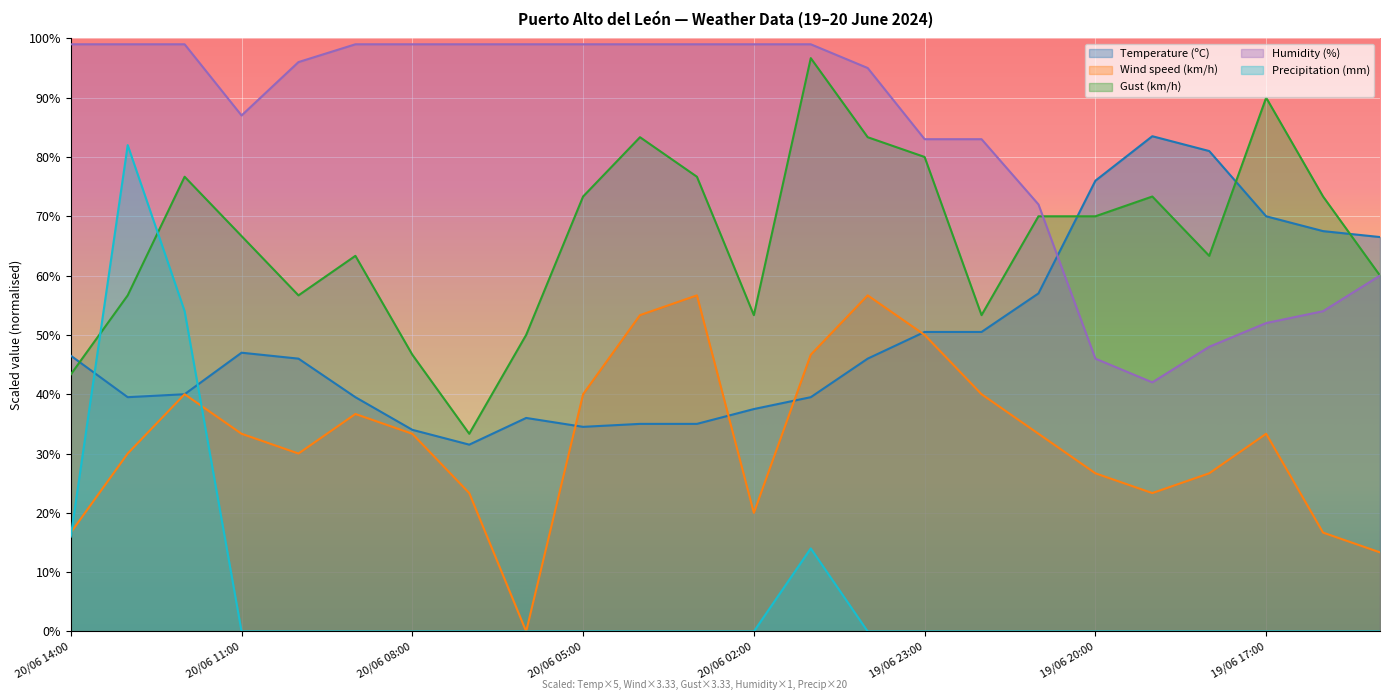

The Precipitation (mm) series shows 28.6 at 20/06 14:00. True or false?

False